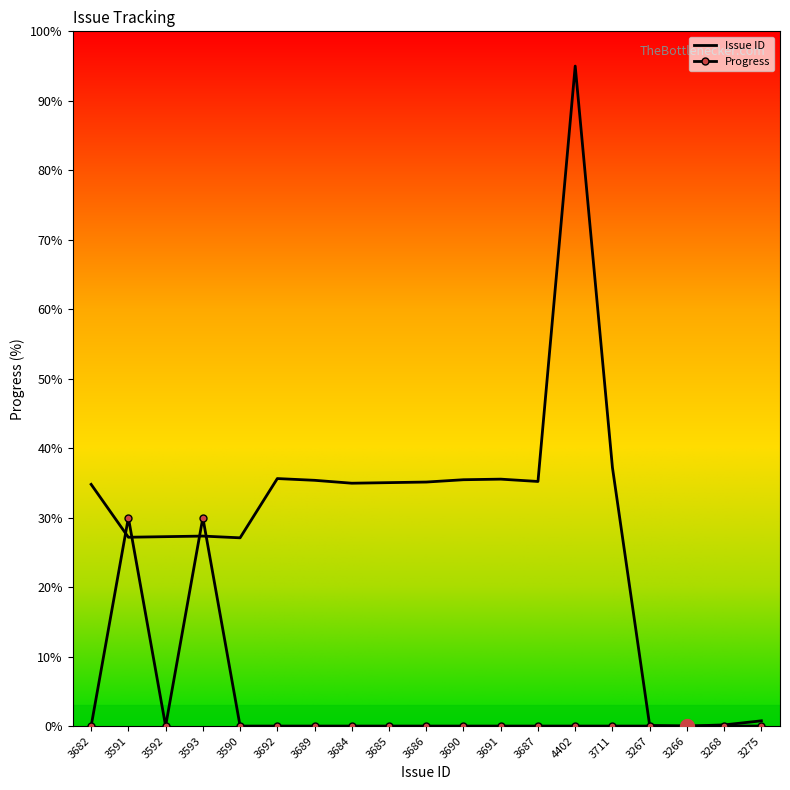

Where is Progress nearest to the value 15?

3682